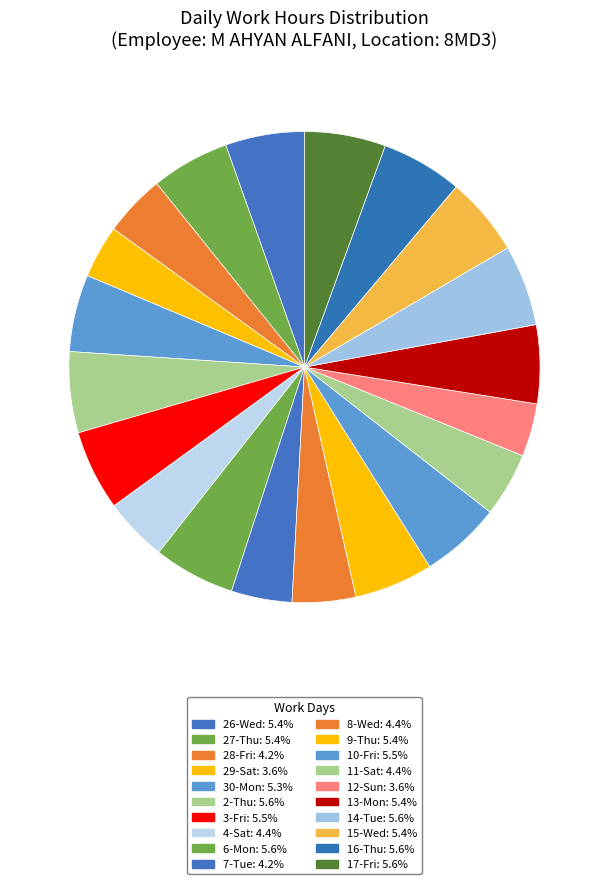

What percentage is the 2-Thu slice, to the nearest percent?

6%